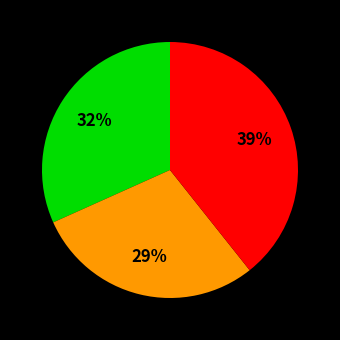

To the nearest percent, what is the average slice percentage?

33%